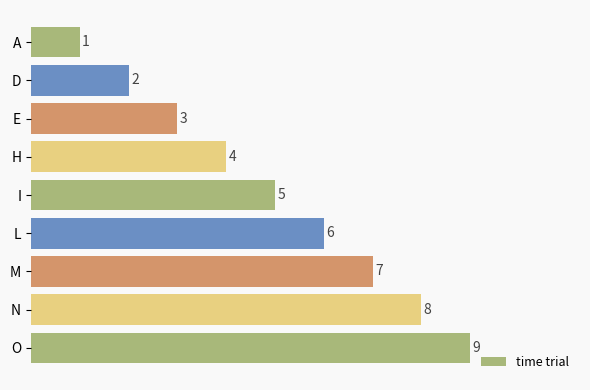

What is the sum of the values at L and M?

13